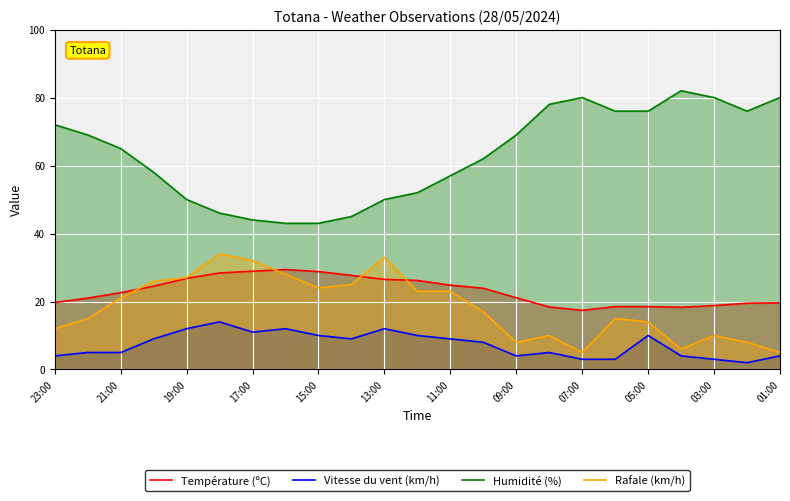

True or false: Humidité (%) and Vitesse du vent (km/h) intersect in this chart.

False